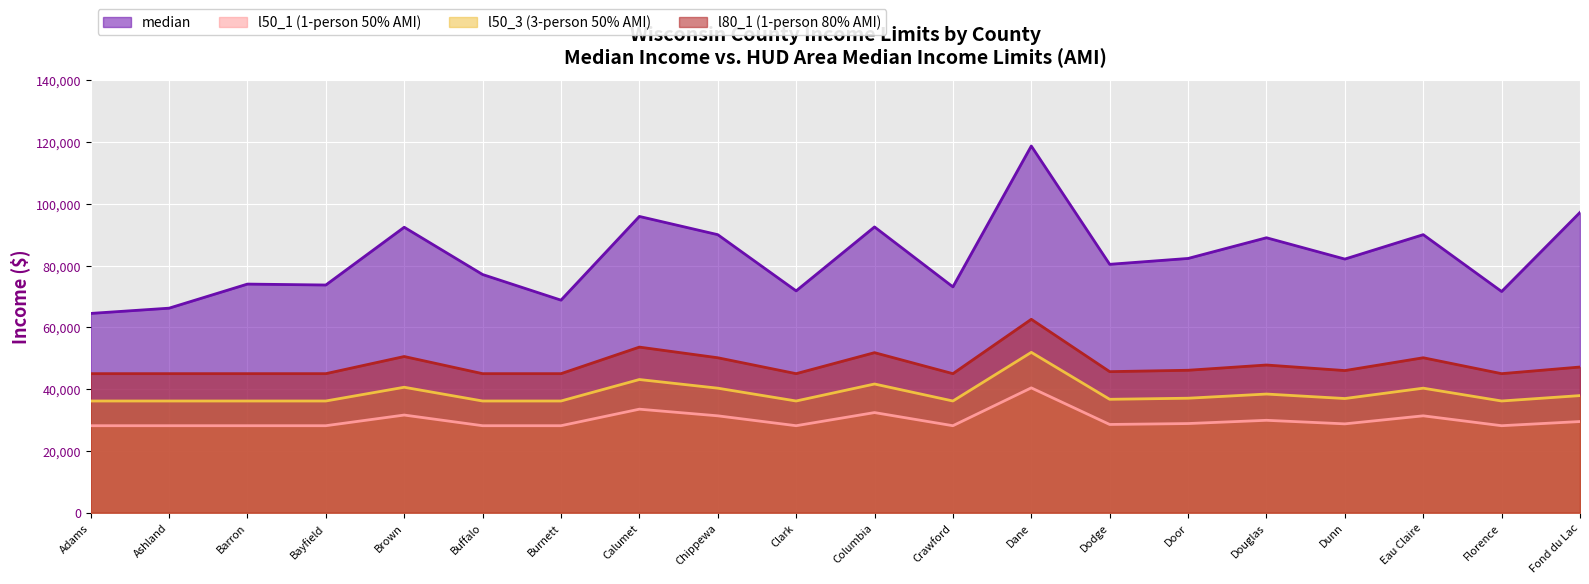

Rank the series at Columbia from highest to lowest value.

median, l80_1 (1-person 80% AMI), l50_3 (3-person 50% AMI), l50_1 (1-person 50% AMI)